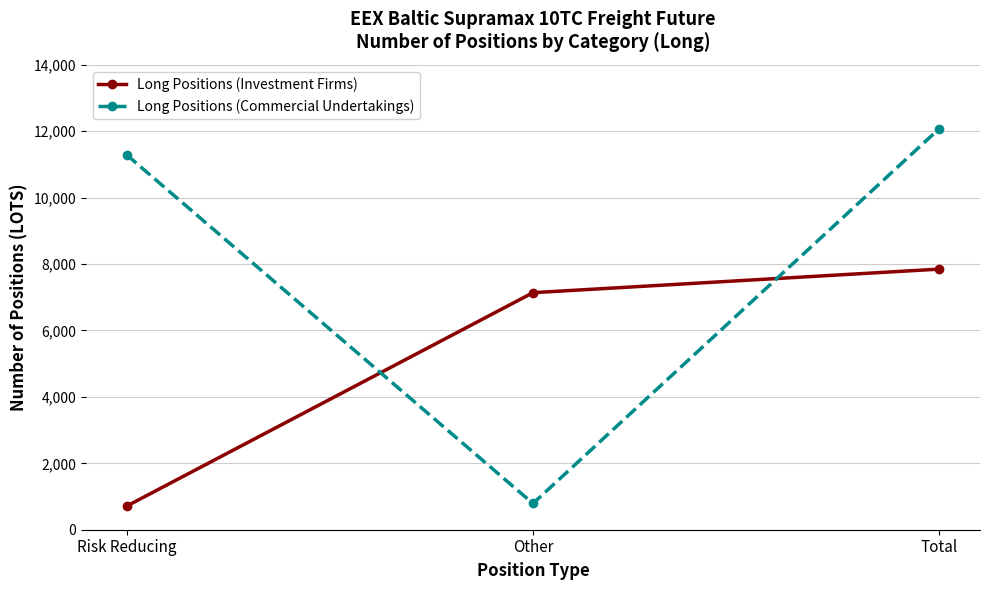

What are all the series names shown in the legend?

Long Positions (Investment Firms), Long Positions (Commercial Undertakings)